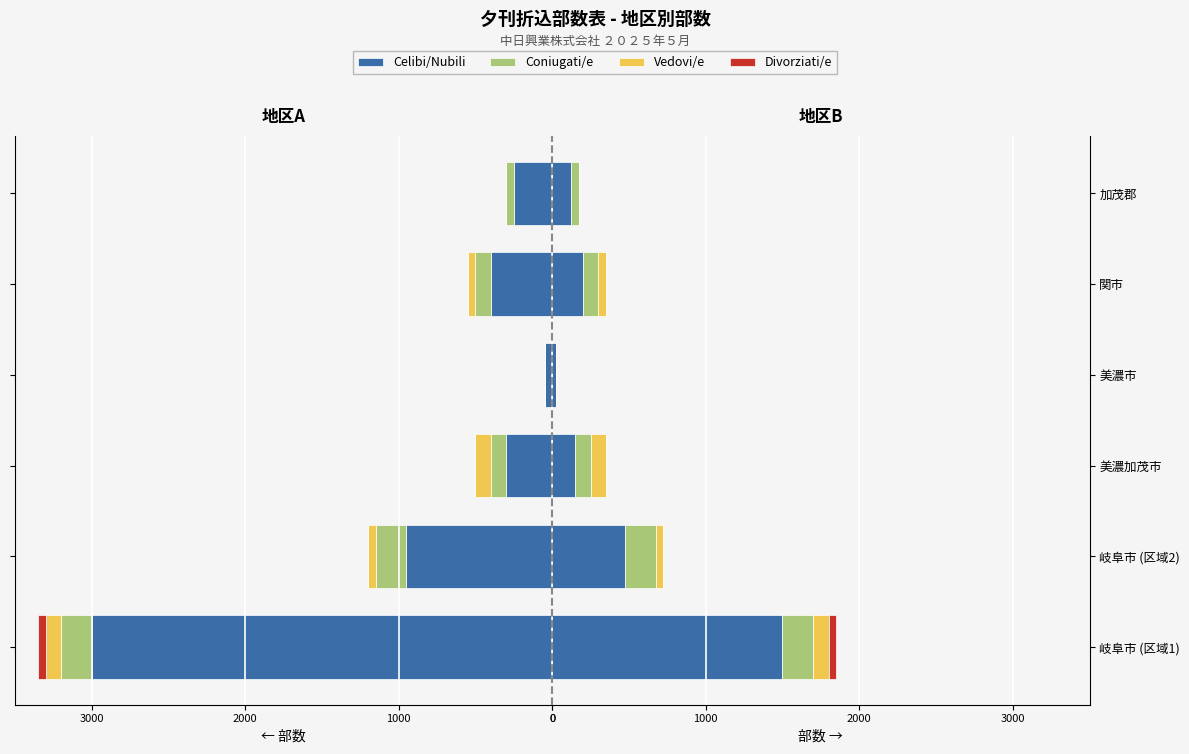

What is the difference between the highest and lowest values at 岐阜市 (区域1)?

1450